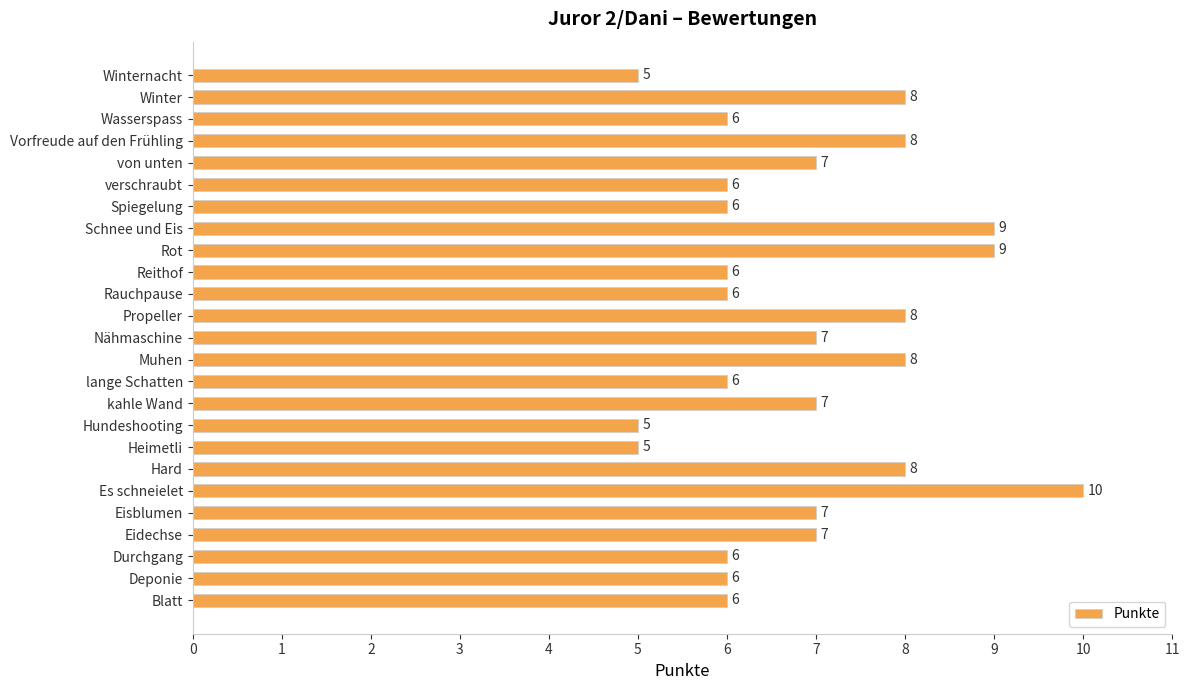

Reading bottom to top, what are all the values shown in this chart?

Blatt=6	Deponie=6	Durchgang=6	Eidechse=7	Eisblumen=7	Es schneielet=10	Hard=8	Heimetli=5	Hundeshooting=5	kahle Wand=7	lange Schatten=6	Muhen=8	Nähmaschine=7	Propeller=8	Rauchpause=6	Reithof=6	Rot=9	Schnee und Eis=9	Spiegelung=6	verschraubt=6	von unten=7	Vorfreude auf den Frühling=8	Wasserspass=6	Winter=8	Winternacht=5